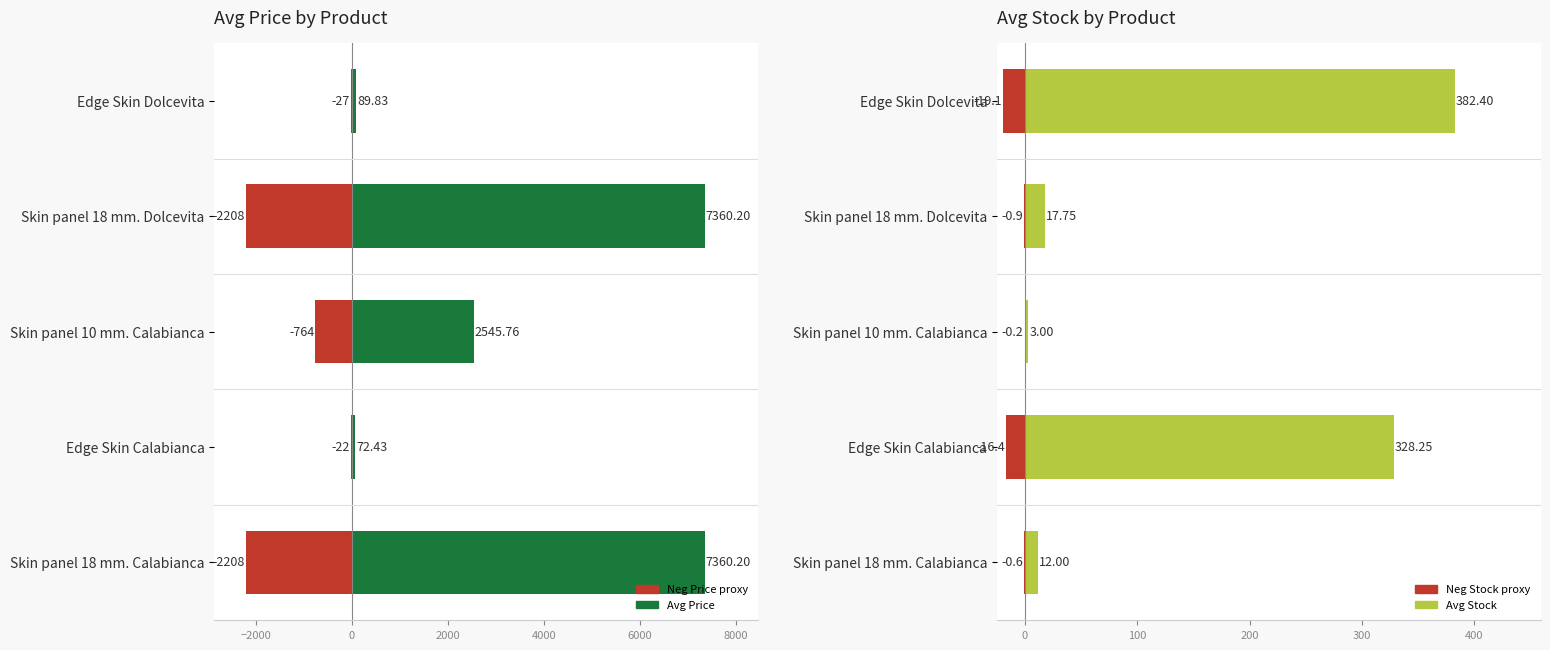

What is the difference between the maximum and minimum values in the Avg Stock series?

379.4